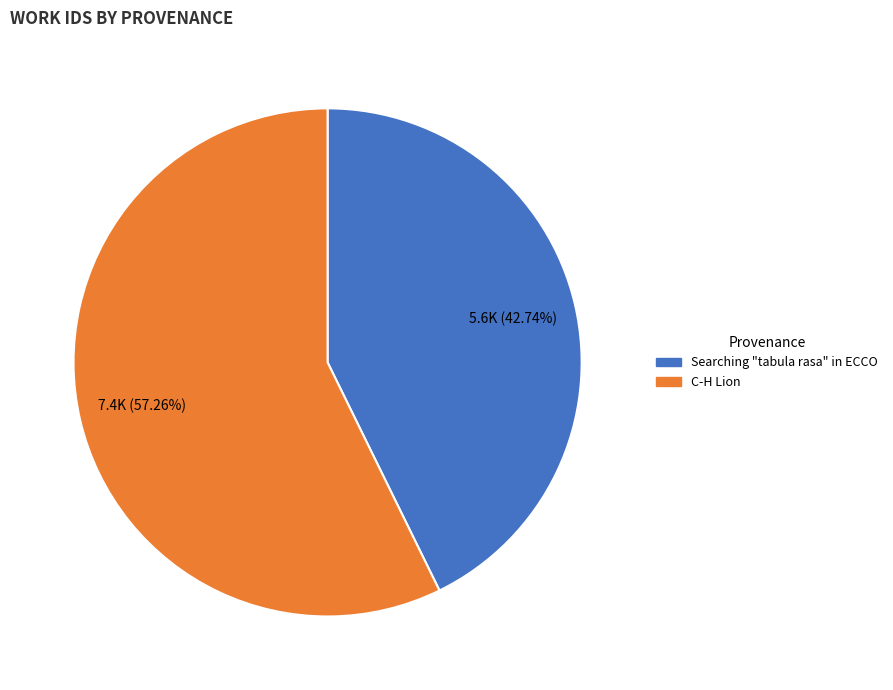

Combined, what portion of the pie is Searching "tabula rasa" in ECCO and C-H Lion?

100.0%